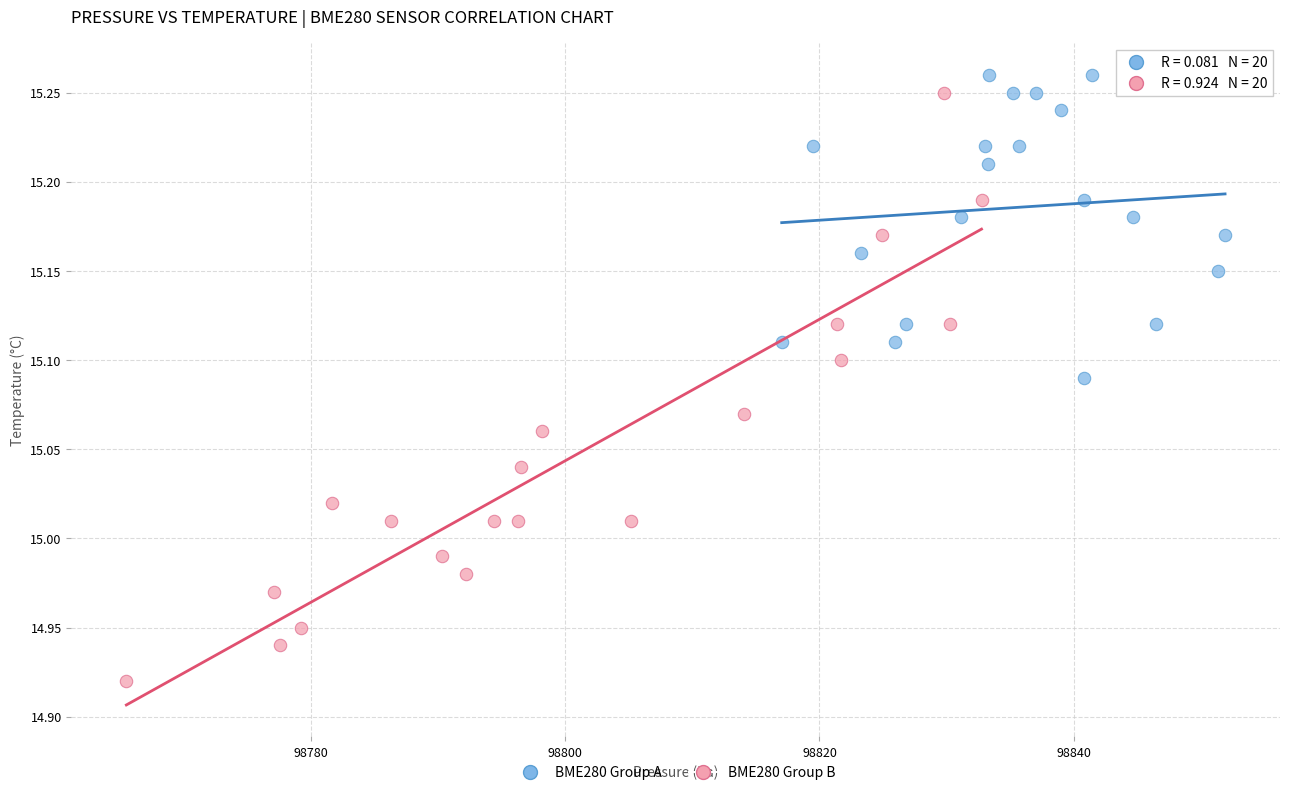

Which series contains the highest Y value?

BME280 Group A